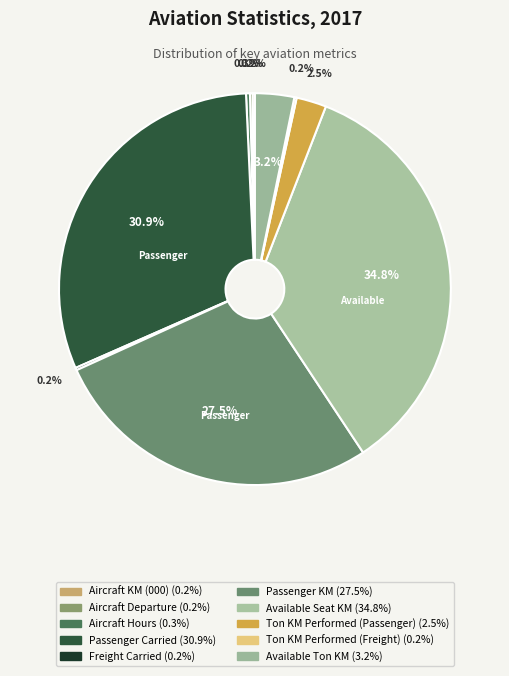

To the nearest percent, what is the difference between the Passenger Carried and Ton KM Performed (Freight) slice percentages?

31%